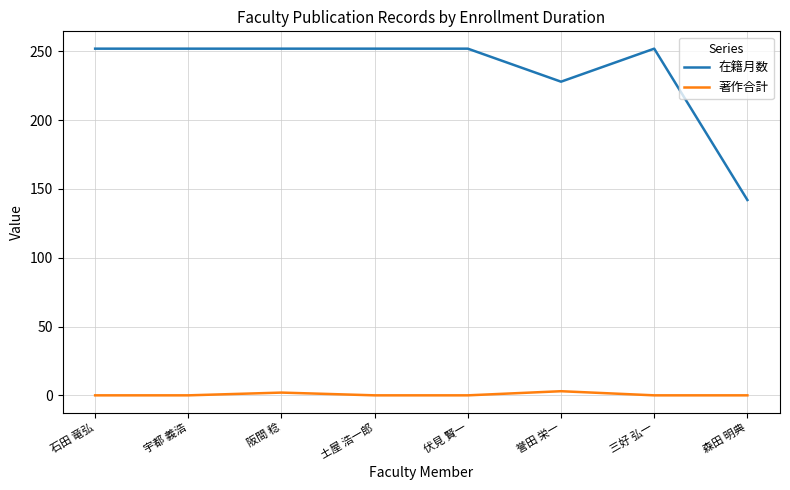

What is the difference between the 著作合計 values at 森田 明典 and 誉田 栄一?

3